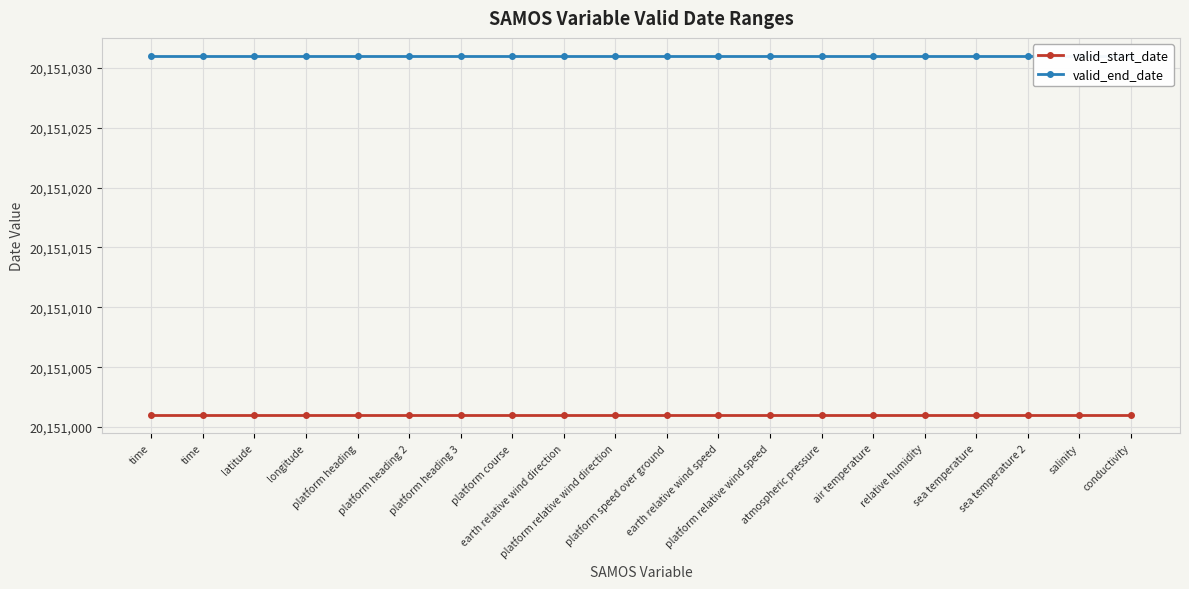

What is the maximum value for valid_start_date?

20151001